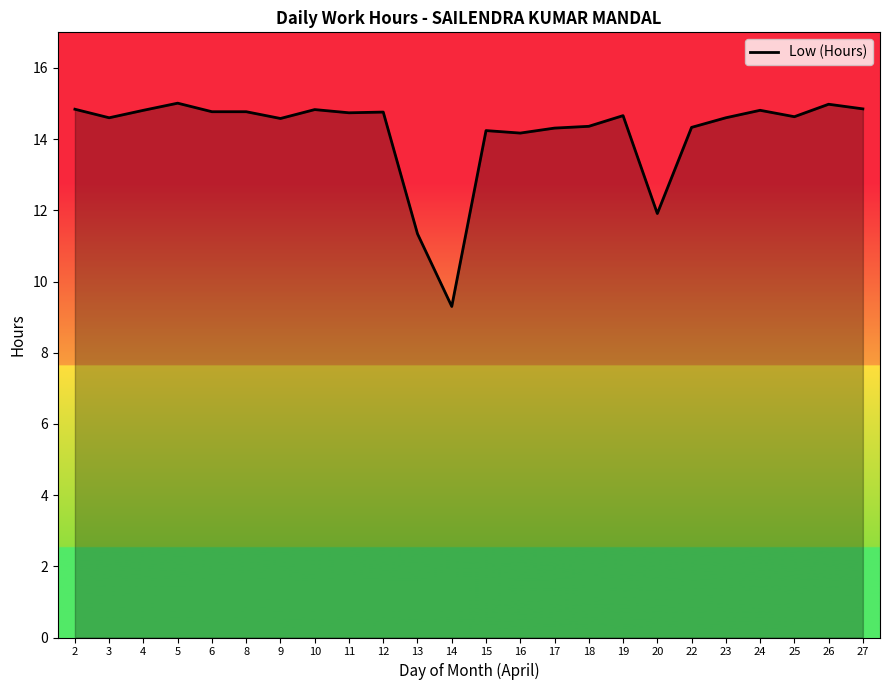

Which label corresponds to the smallest value in the chart?

14